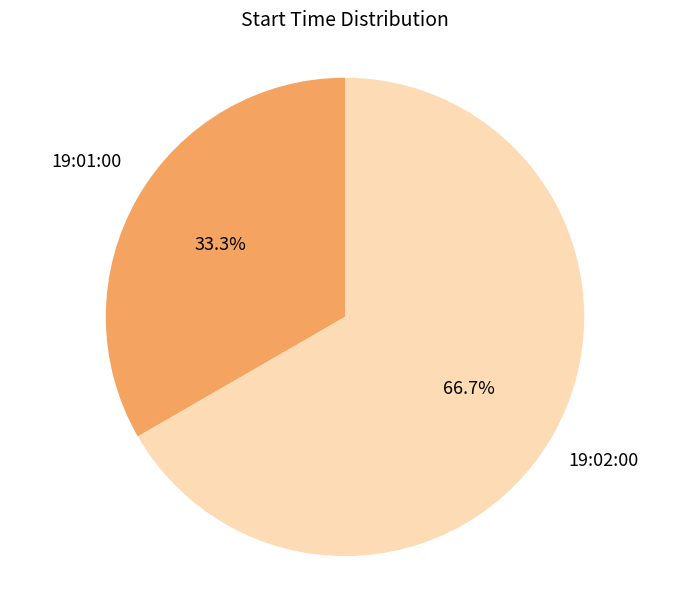

What is the largest slice in the pie chart?

19:02:00